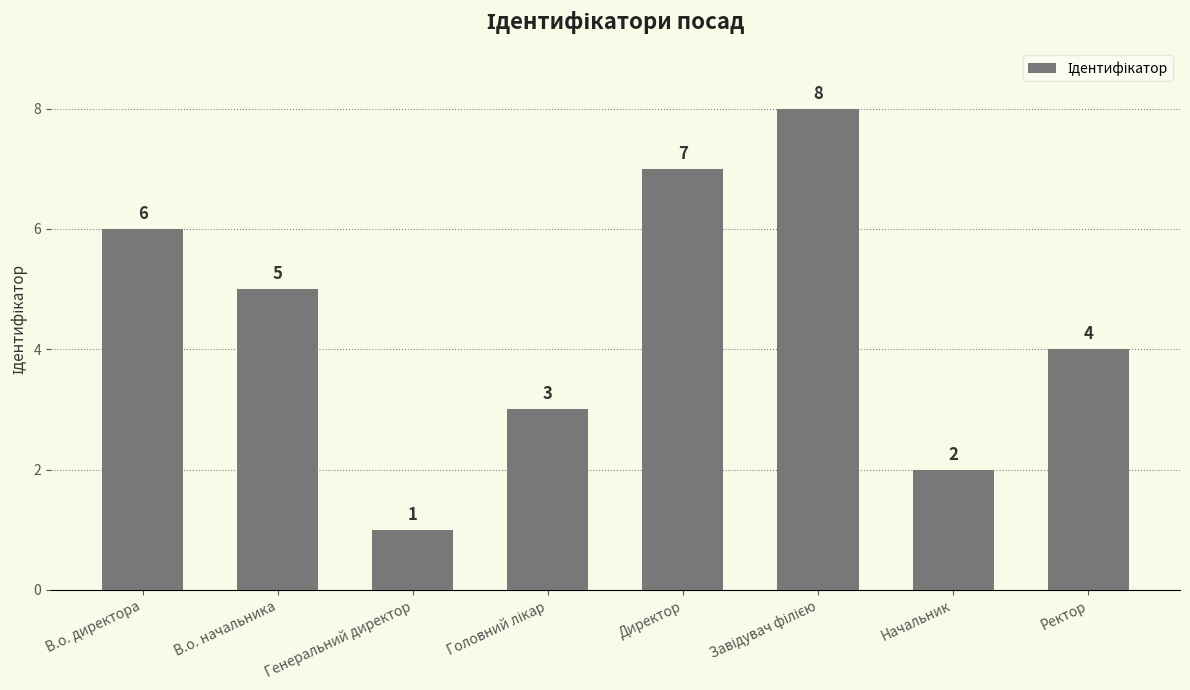

Which label corresponds to the smallest value in the chart?

Генеральний директор